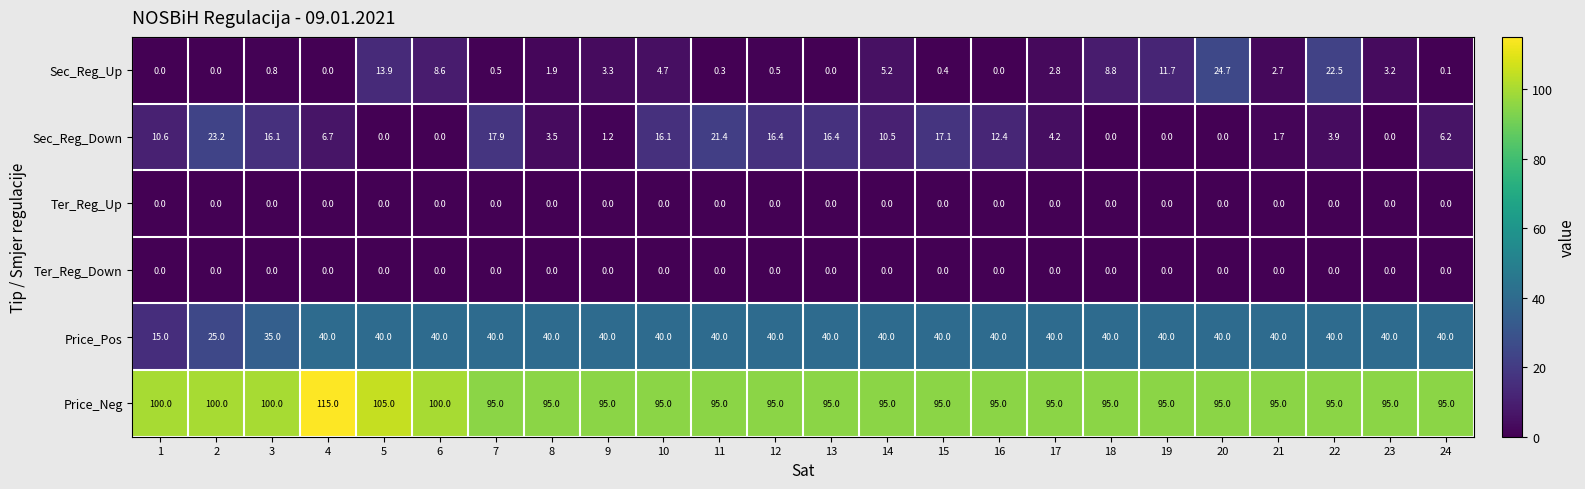

What is the sum of all Sec_Reg_Down values?

205.5